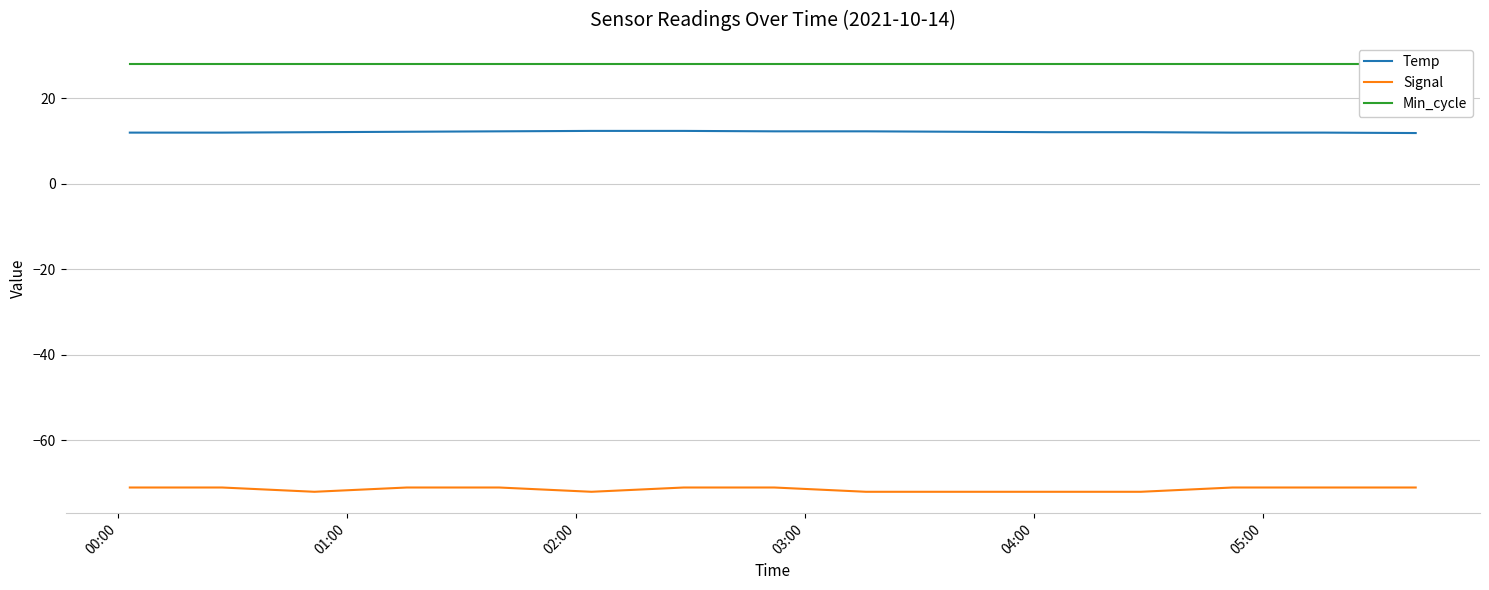

True or false: Signal and Temp intersect in this chart.

False